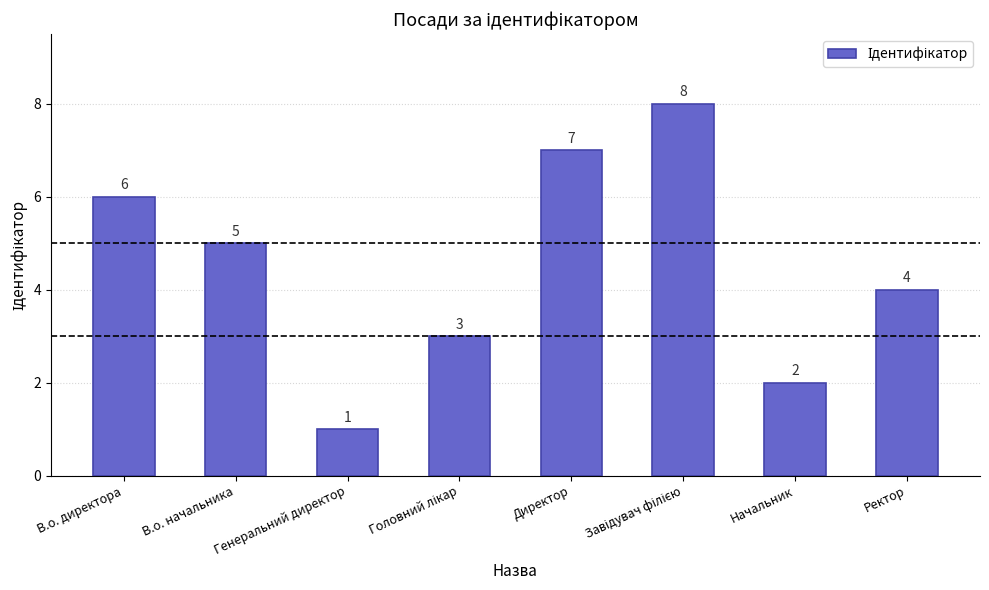

What is the value of the 1st bar from the left?

6